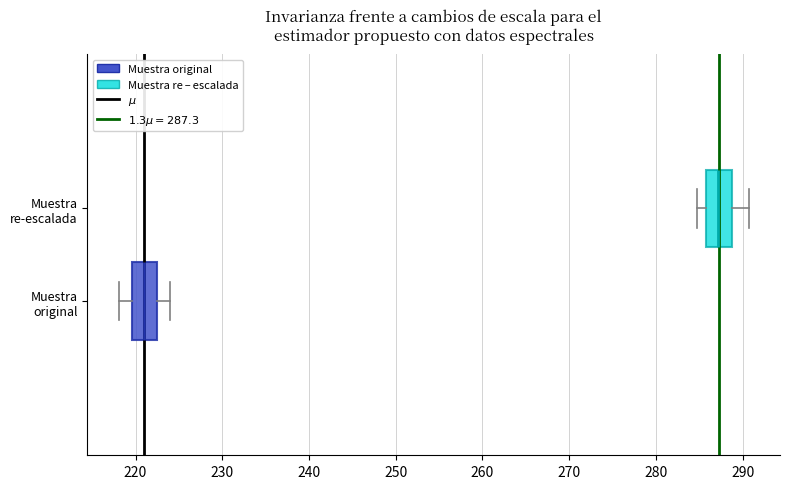

Where is the left edge of the box for Muestra original on the x-axis? The values are not printed on the chart, so give them approximately, as read against the axis.

220